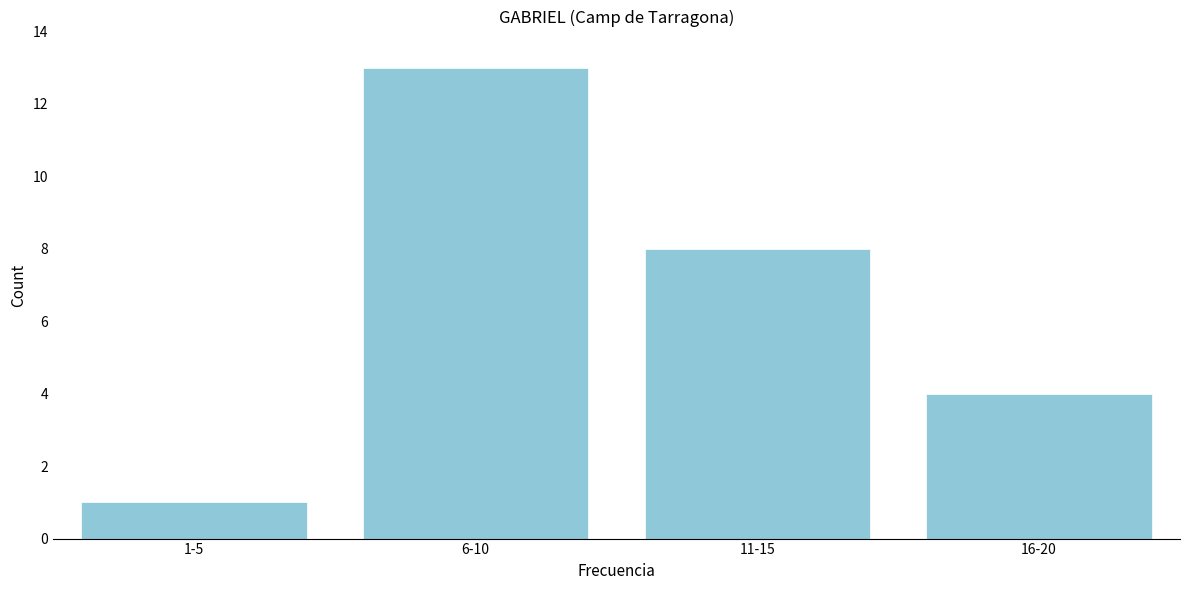

Reading left to right, what are all the values shown in this chart?

1-5=1	6-10=13	11-15=8	16-20=4